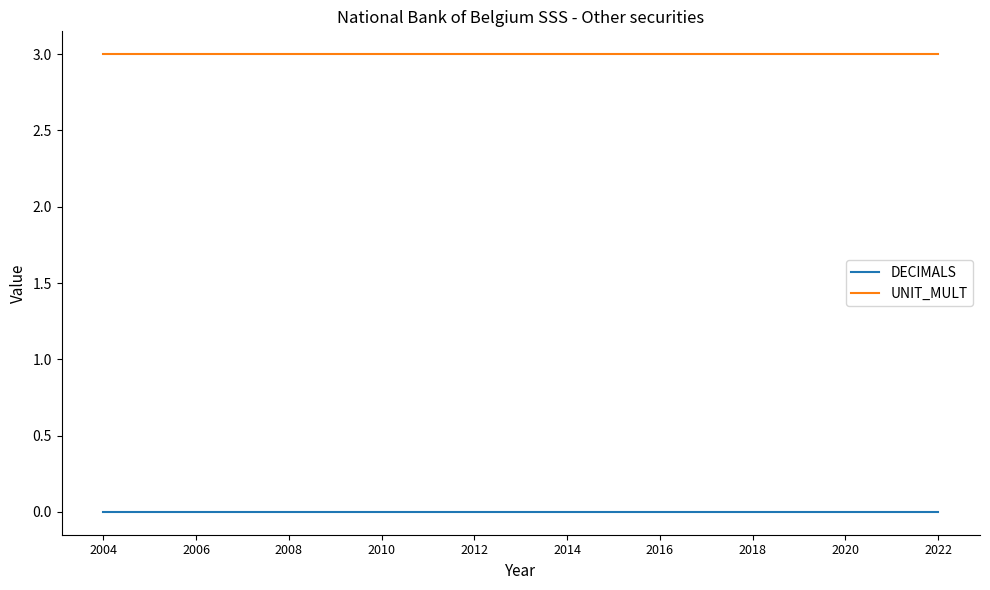

Is this an area chart (filled region under the line)?

No